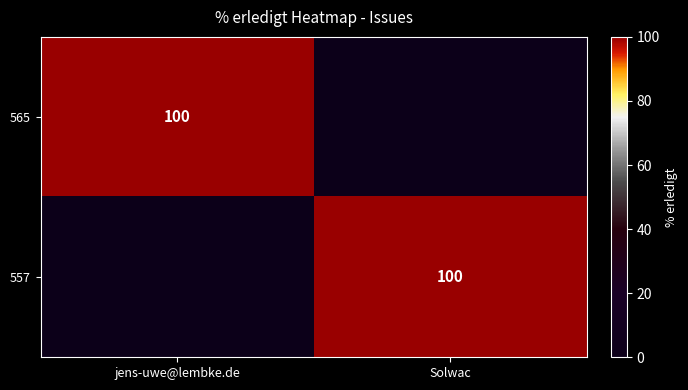

The value of 557 at Solwac is 100. True or false?

True